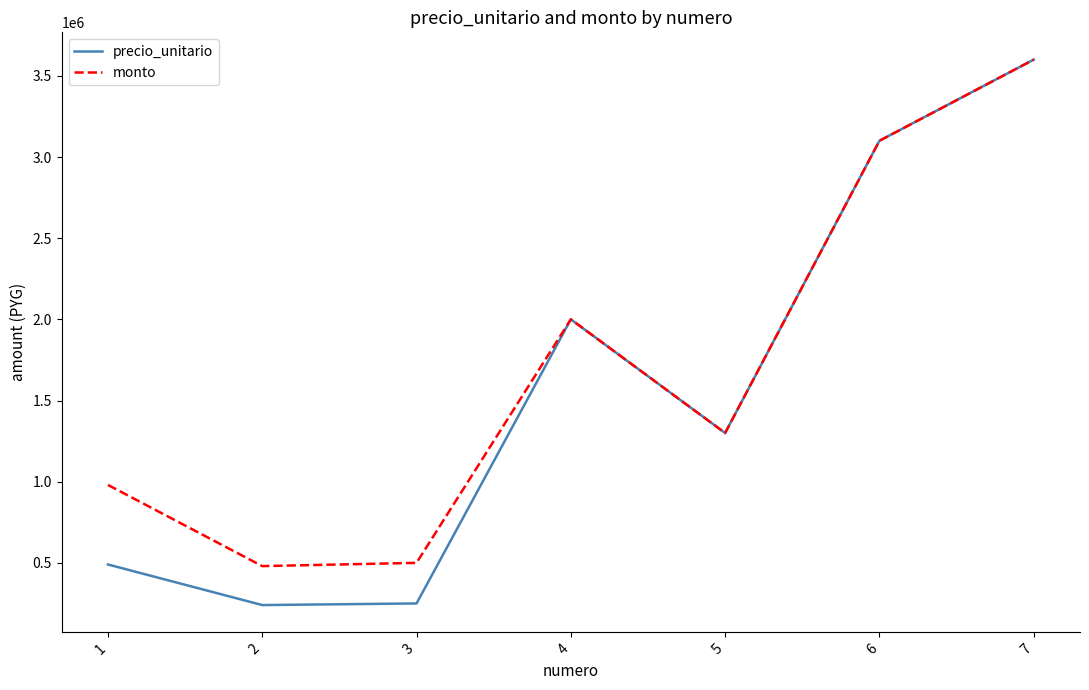

At 1, list the series in order from smallest to largest.

precio_unitario, monto